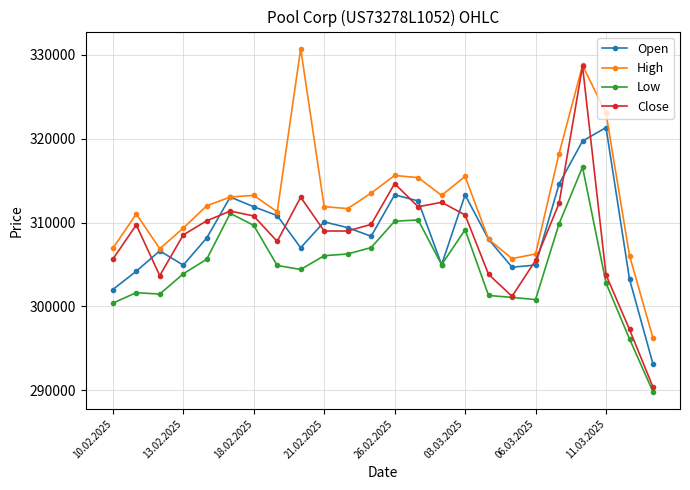

True or false: High has more than 1 points higher than both neighbors.

True